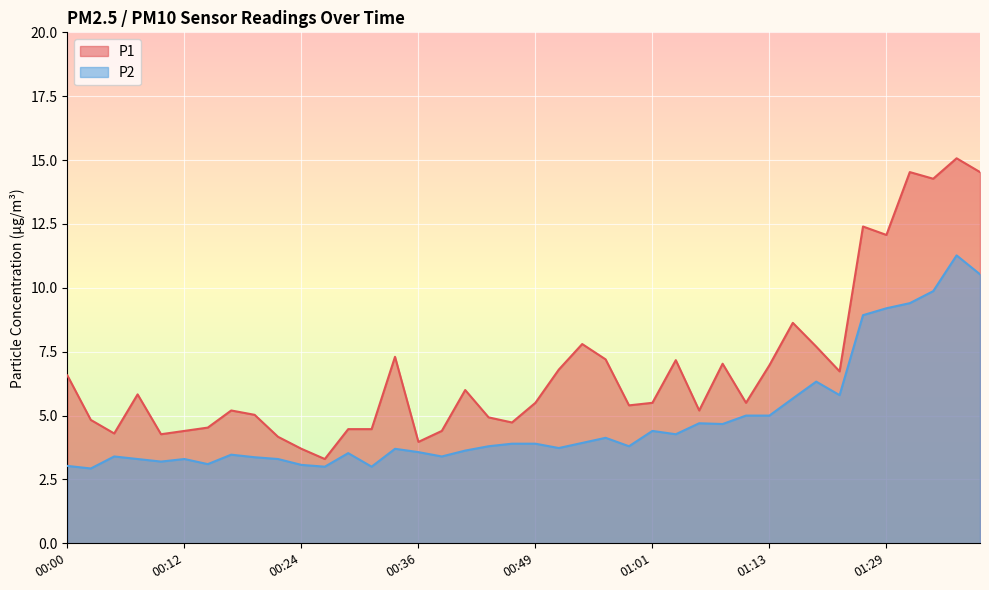

Which label corresponds to the smallest value in the chart?

00:02